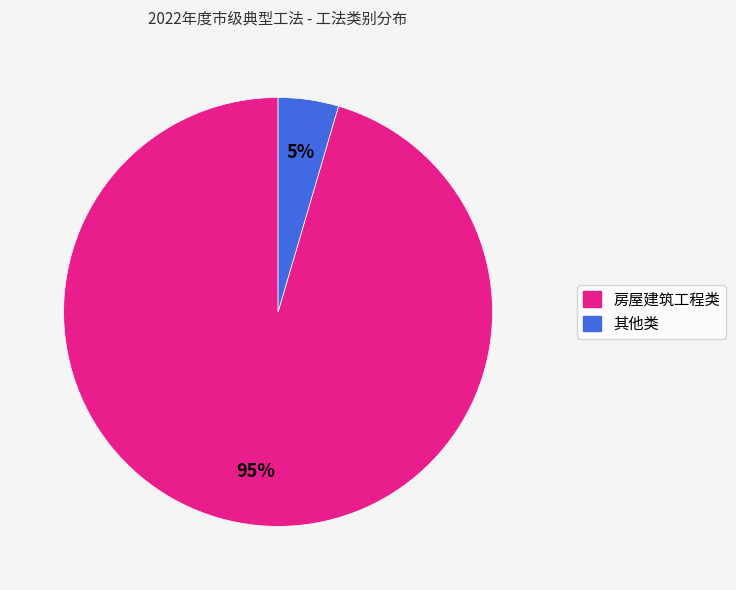

The 其他类 slice represents 5% of the pie. True or false?

True